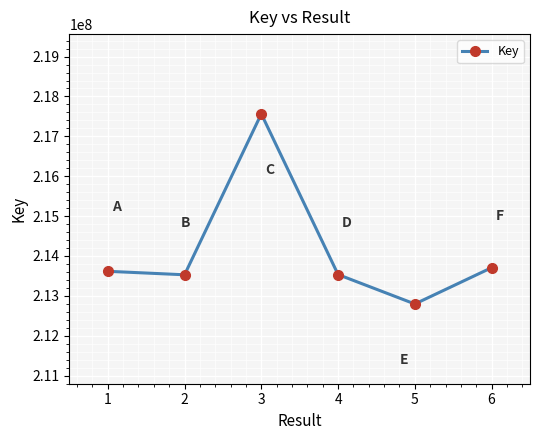

Approximately how many times larger is the value at 2 compared to 1?

1.0